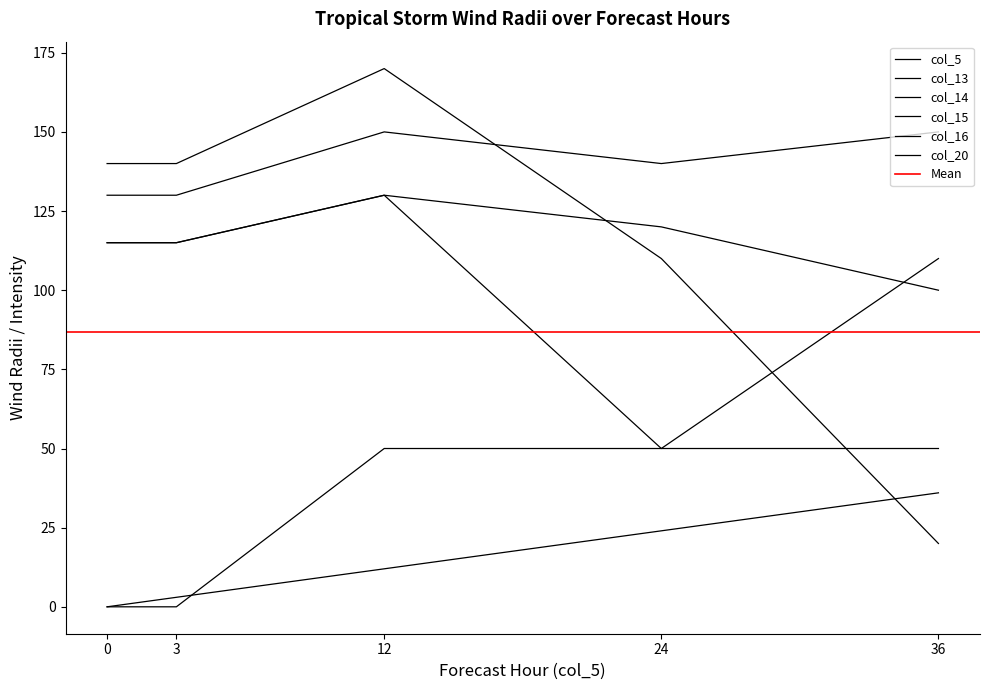

Reading right to left, list all the values displayed in this chart.

col_5: 36=36	24=24	12=12	3=3	0=0
col_13: 36=110	24=50	12=130	3=115	0=115
col_14: 36=150	24=140	12=150	3=130	0=130
col_15: 36=100	24=120	12=130	3=115	0=115
col_16: 36=20	24=110	12=170	3=140	0=140
col_20: 36=50	24=50	12=50	3=0	0=0